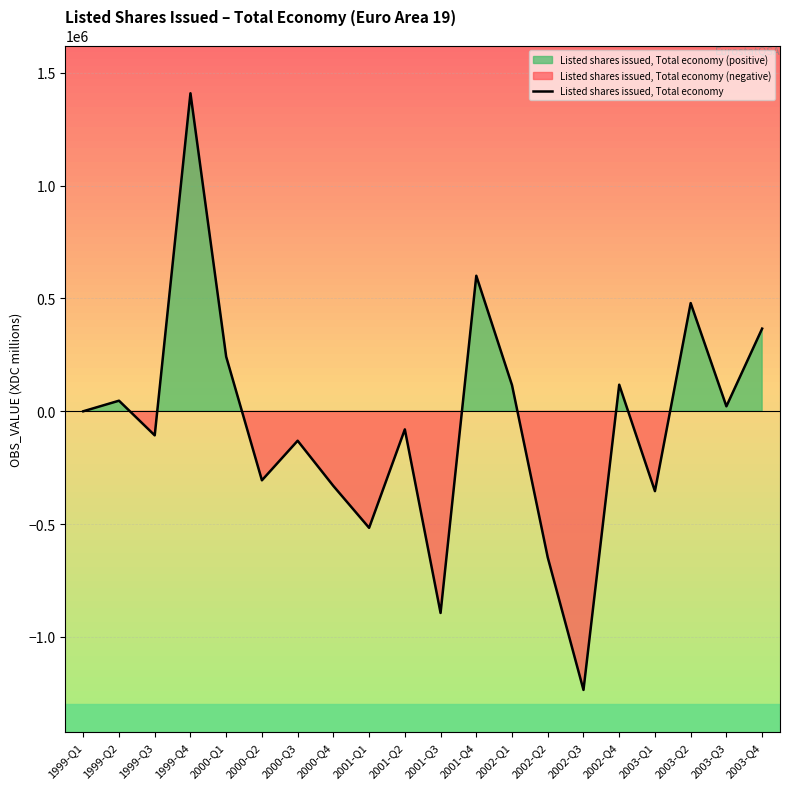

What is the smallest value displayed?

-1234876.9